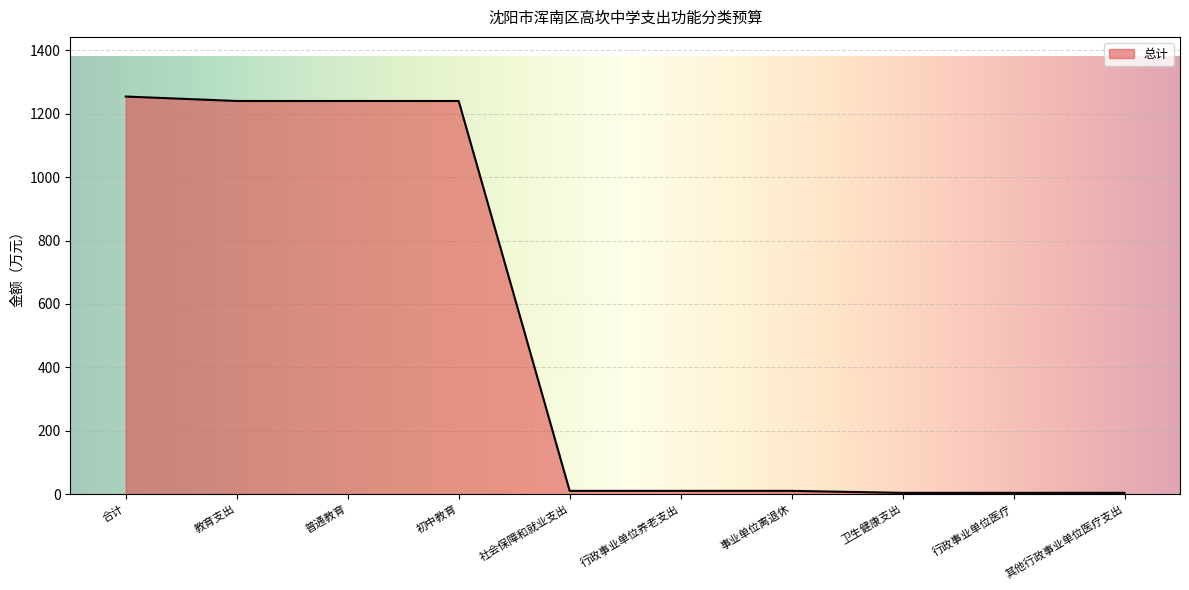

What is the difference between the maximum and minimum values?

1250.4